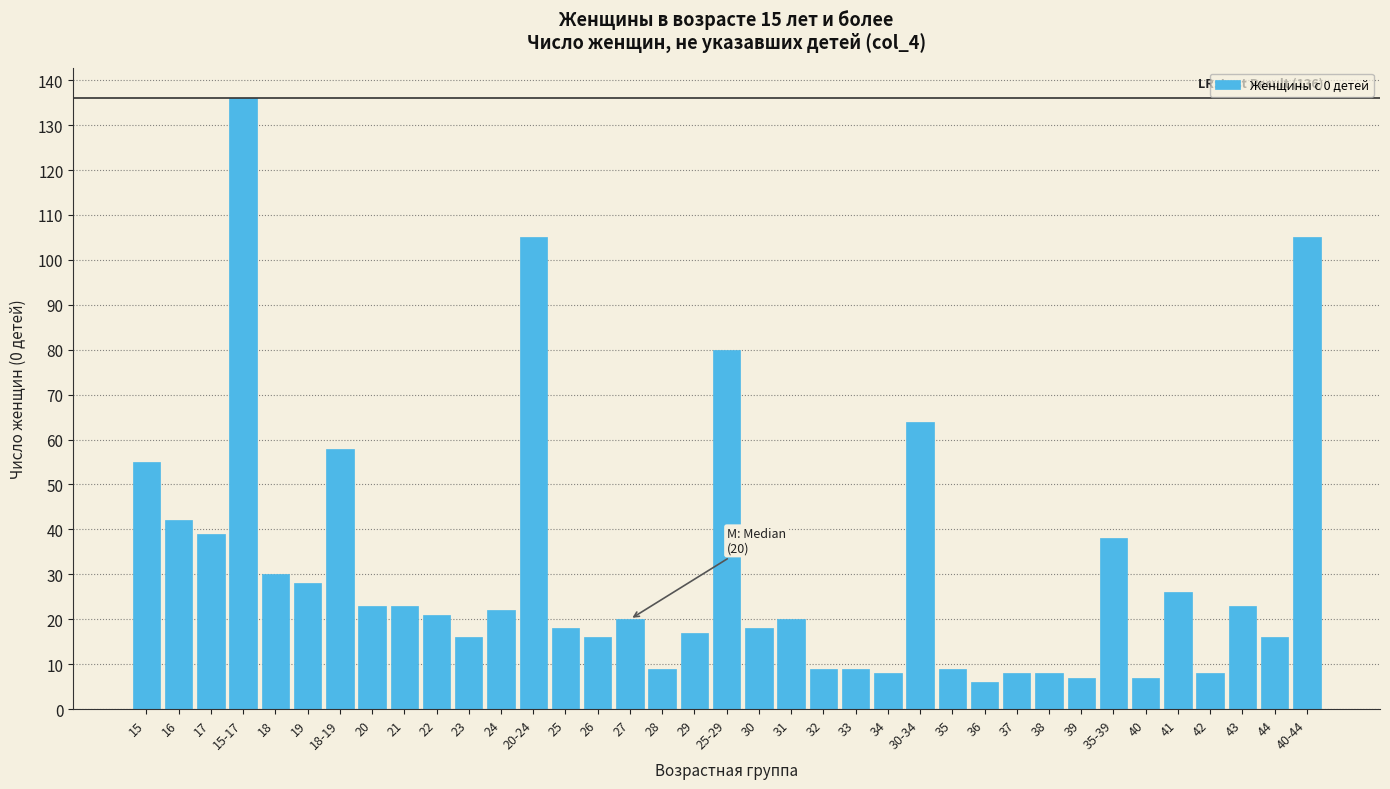

What position from the left is 35-39?

31